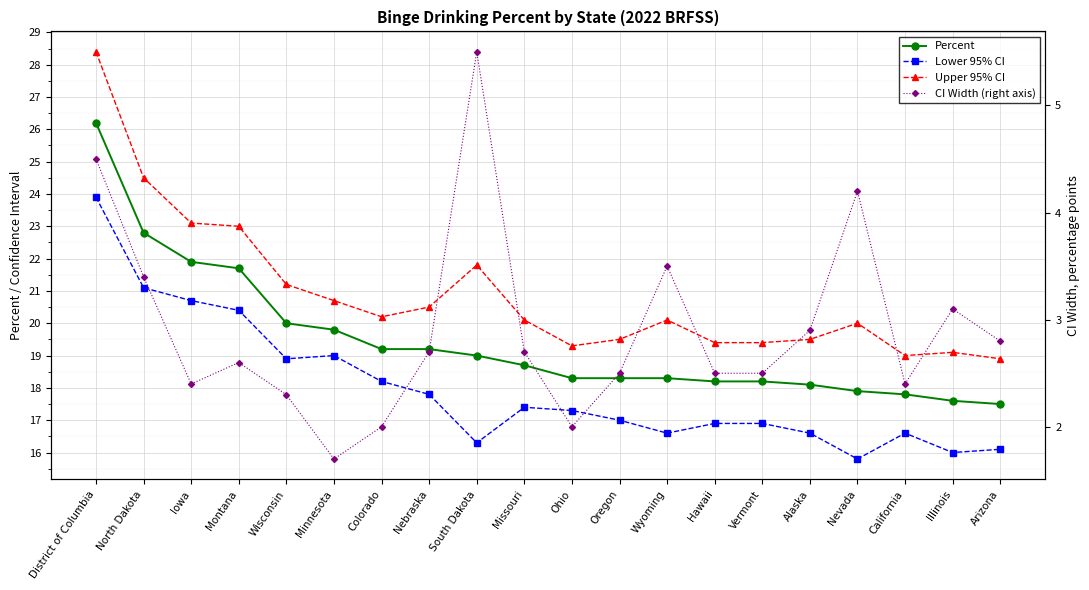

True or false: Percent and Lower 95% CI intersect in this chart.

False